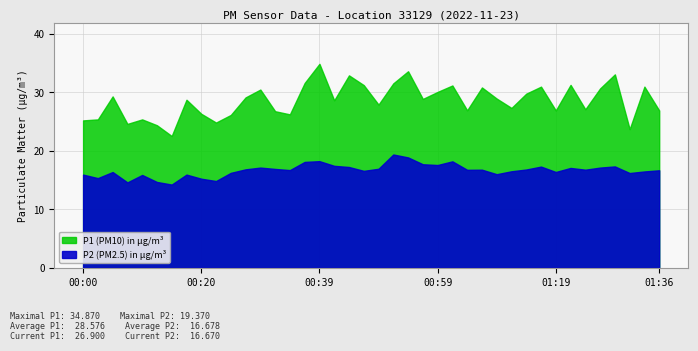

List the series in order of their peak value, highest first.

P1, P2